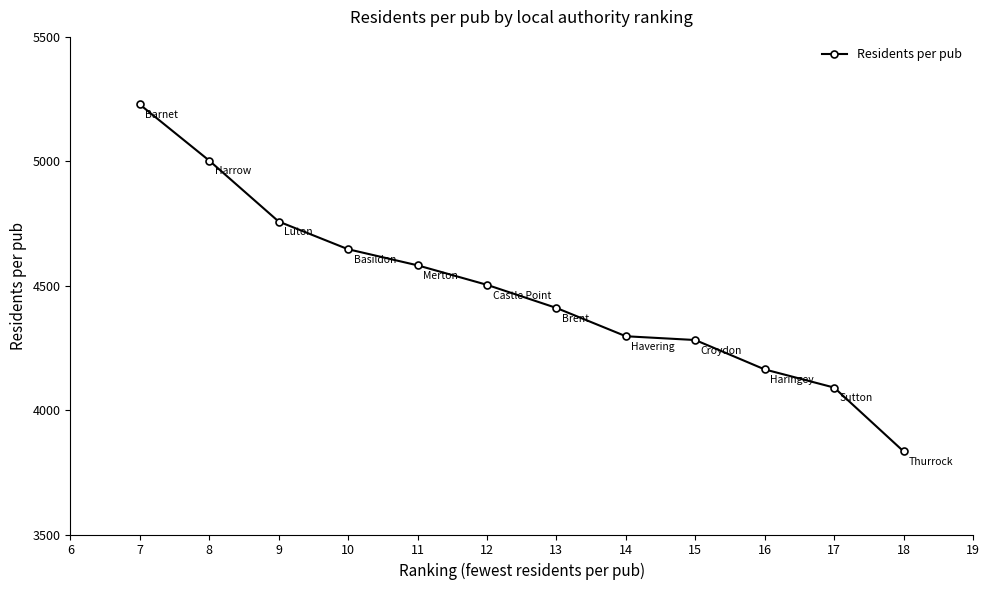

Count the number of categories in the chart.

12